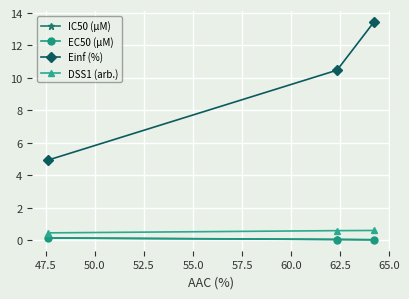

Which series has the largest range (max minus min)?

Einf (%)